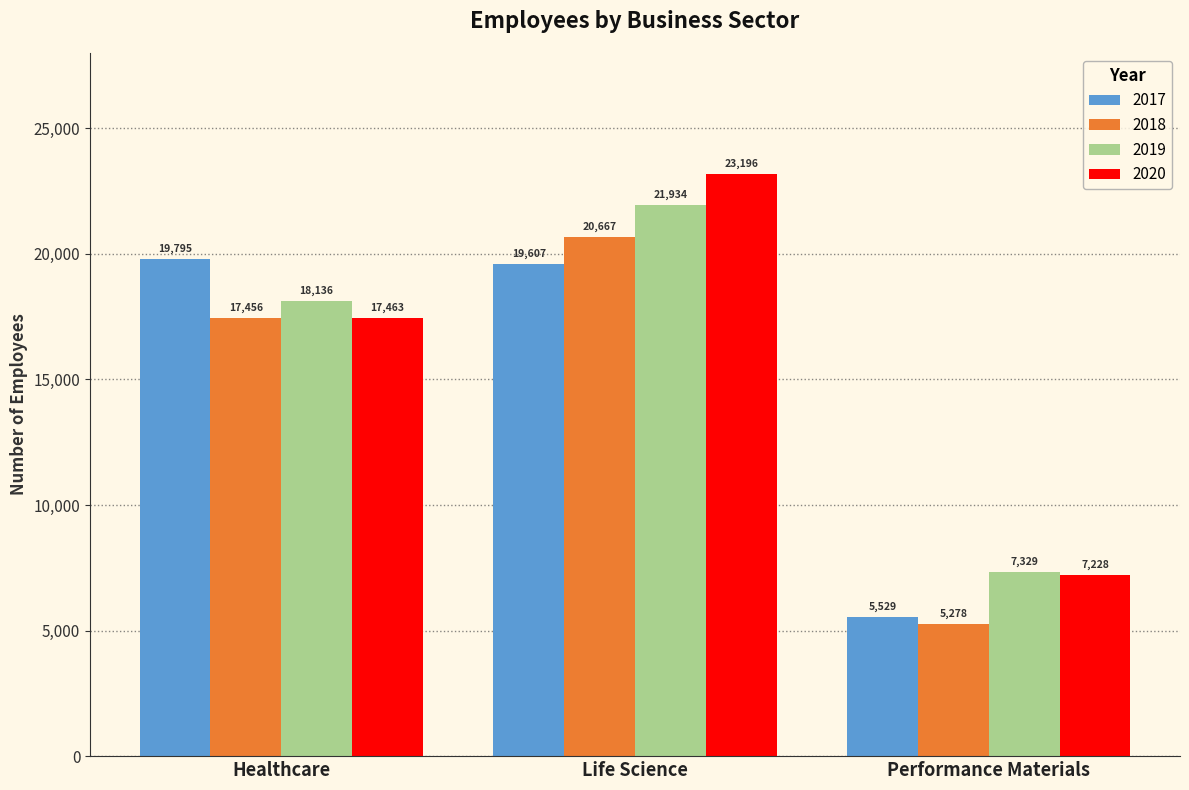

At how many categories does at least one series exceed 15358?

2